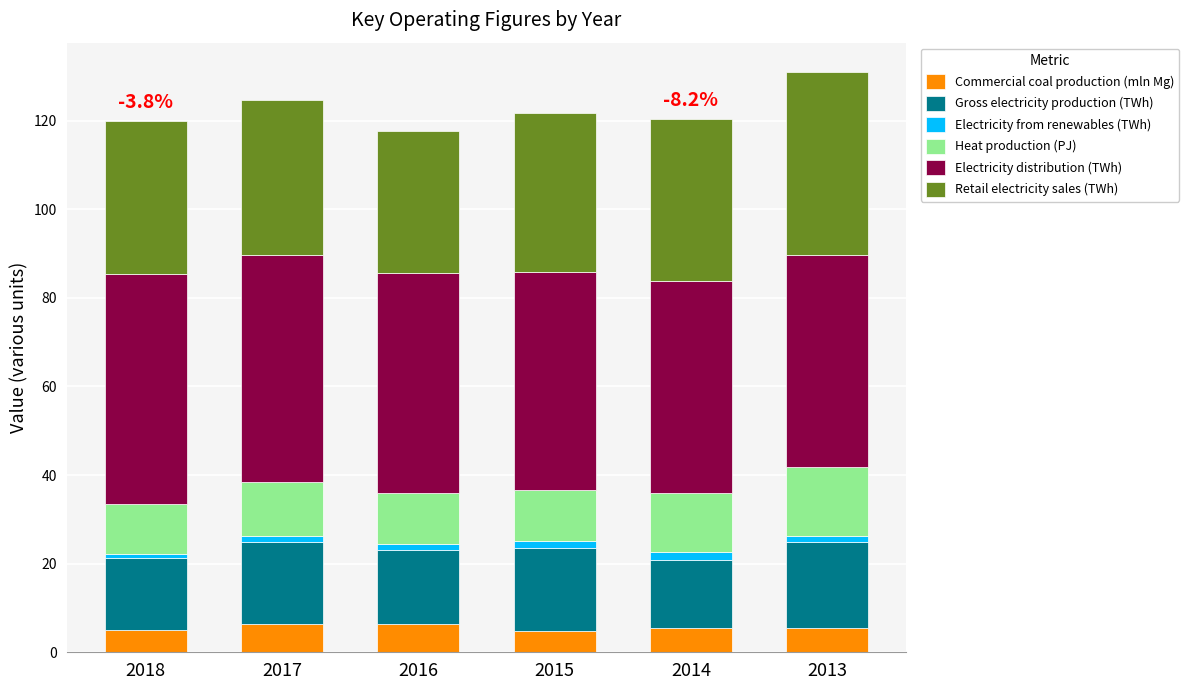

True or false: Commercial coal production (mln Mg) has a value of 5.4 at 2014.

True